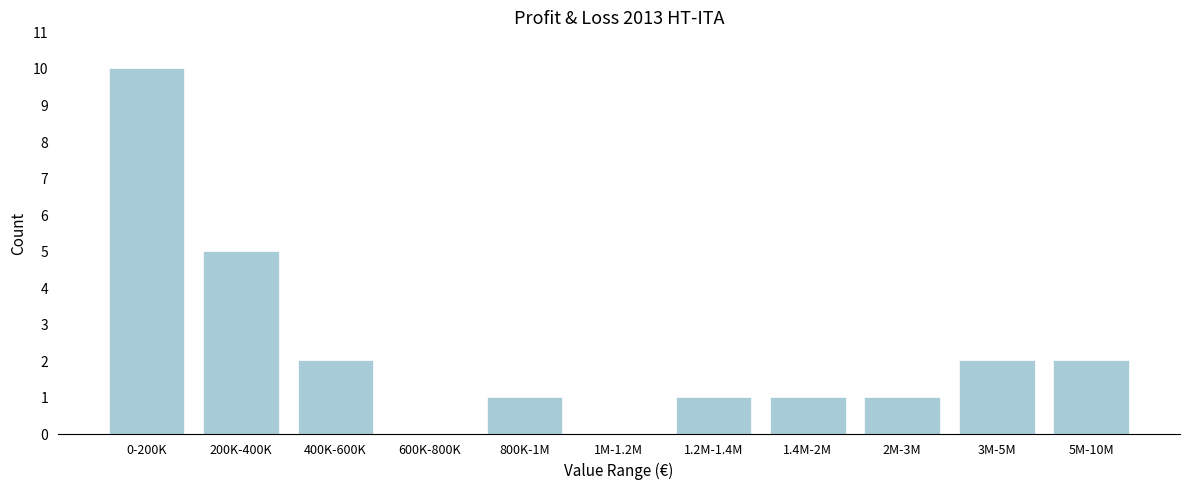

Reading right to left, extract all data points from this chart.

5M-10M=2	3M-5M=2	2M-3M=1	1.4M-2M=1	1.2M-1.4M=1	1M-1.2M=0	800K-1M=1	600K-800K=0	400K-600K=2	200K-400K=5	0-200K=10